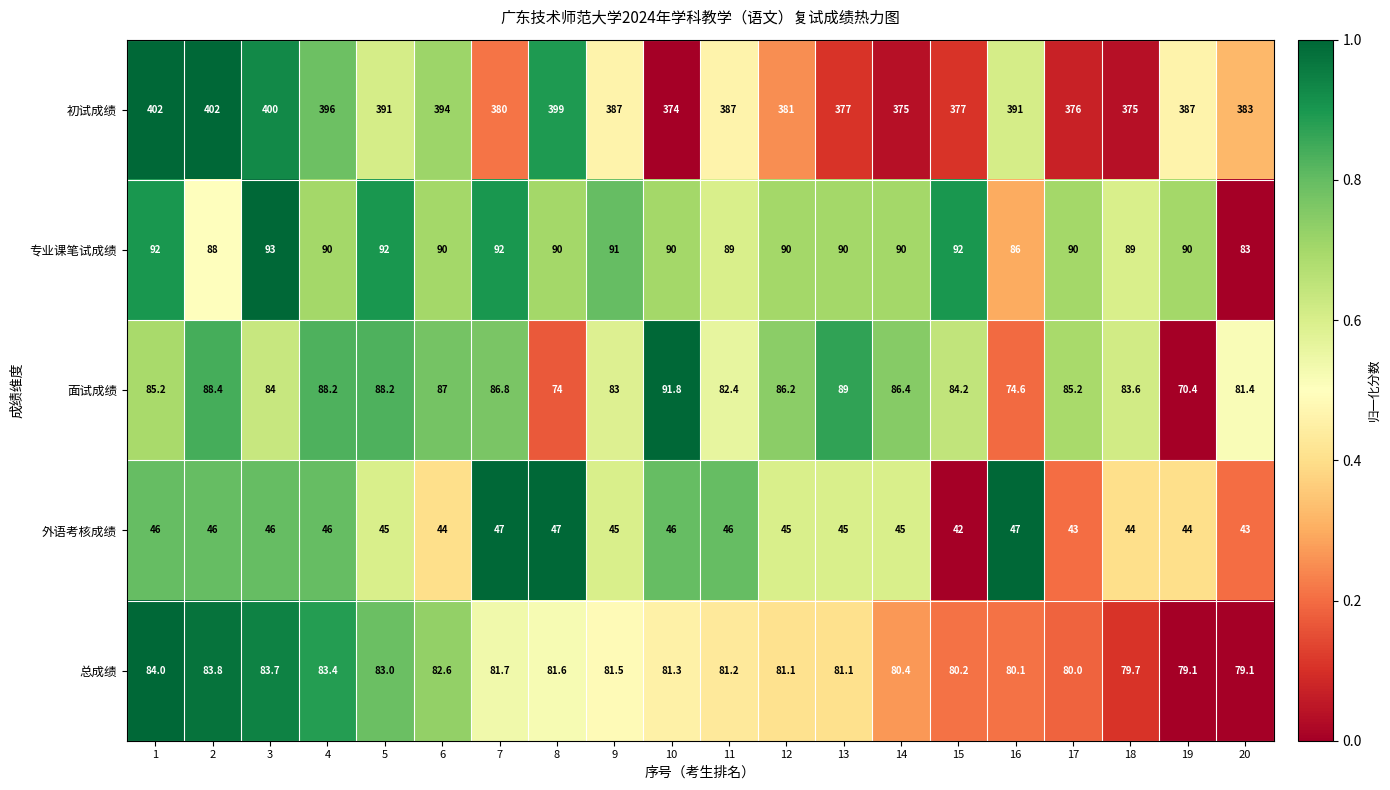

Read the 面试成绩 value at 18.

83.6